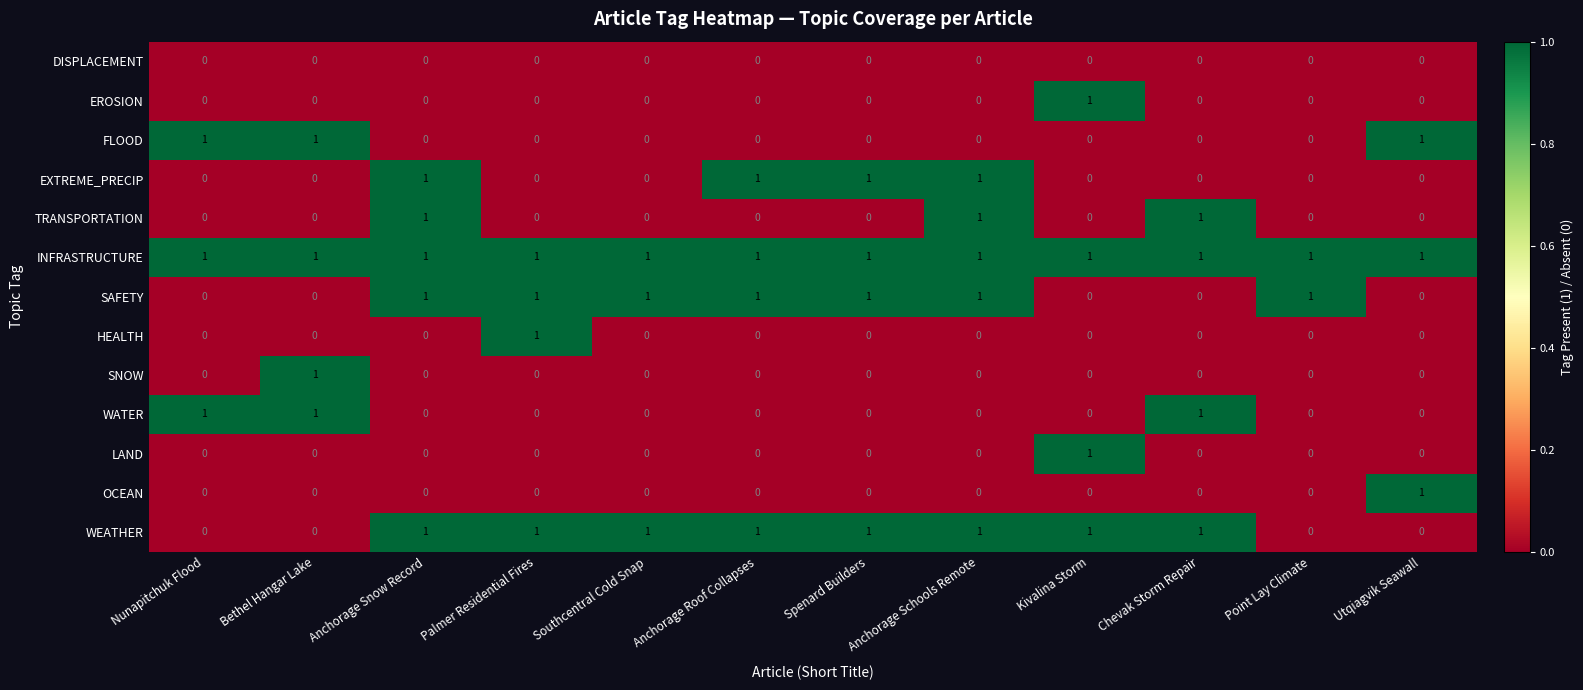

Is it true that WATER equals 1 at Bethel Hangar Lake?

True